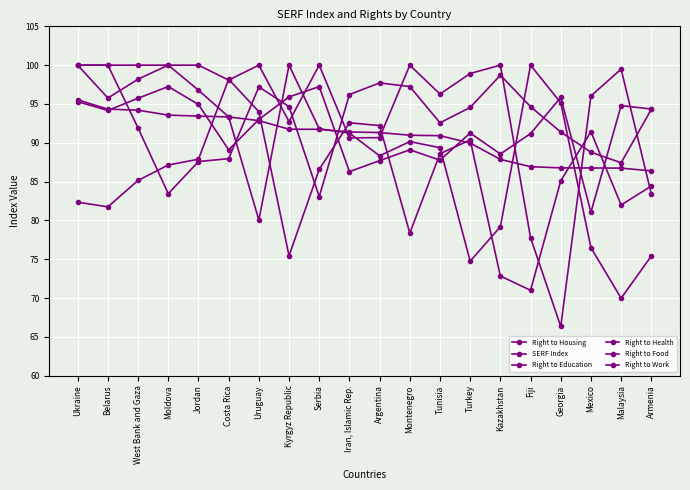

Which category has the lowest value in the Right to Education series?

Serbia